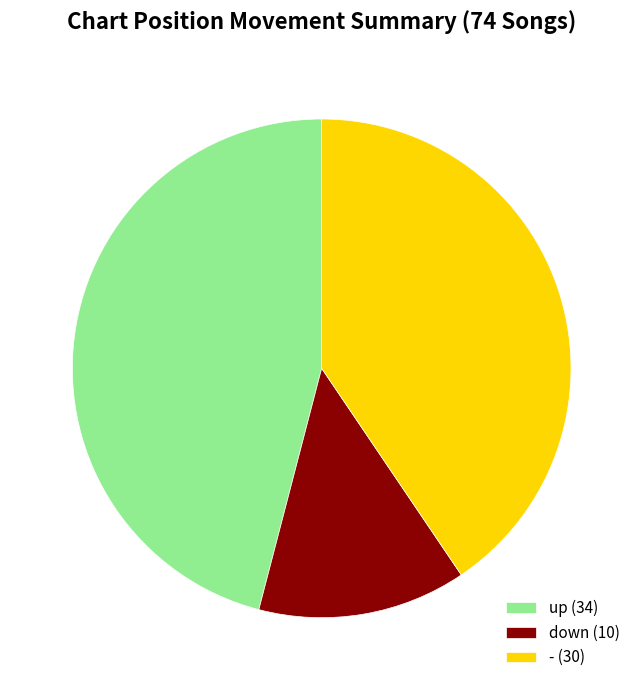

Which has a higher value, down (10) or - (30)?

- (30)